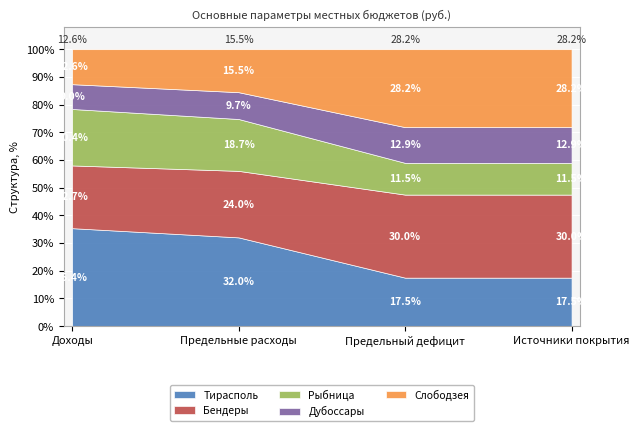

Where do Тирасполь and Бендеры first cross each other?

Предельные расходы and Предельный дефицит